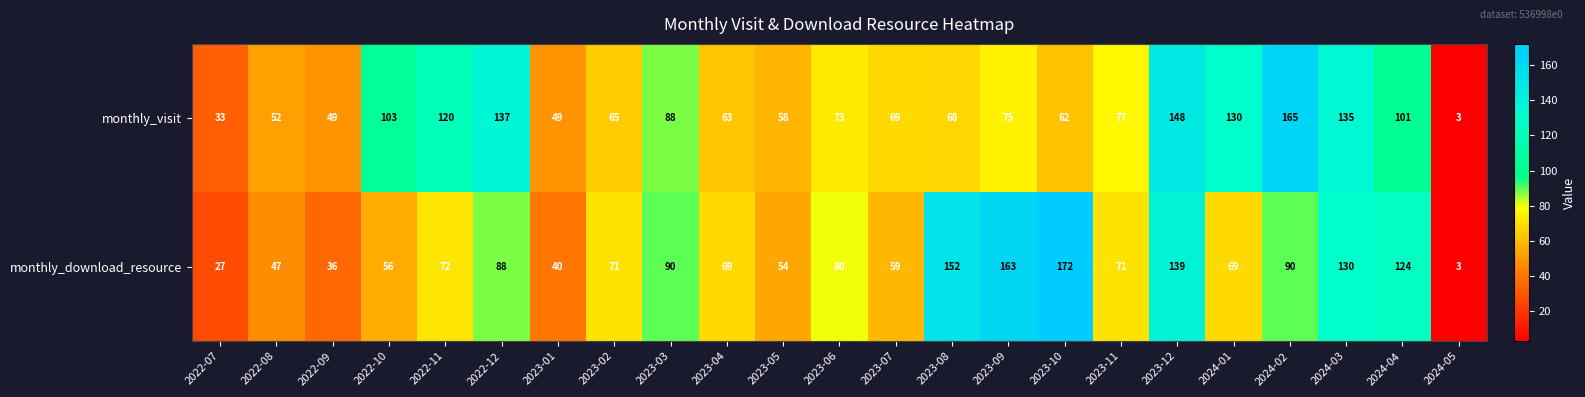

What is the difference between the highest and lowest values at 2022-12?

49